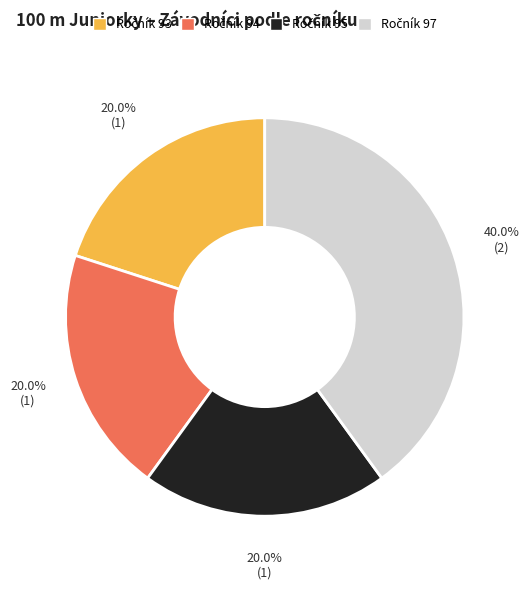

Is there a majority slice in this chart?

No